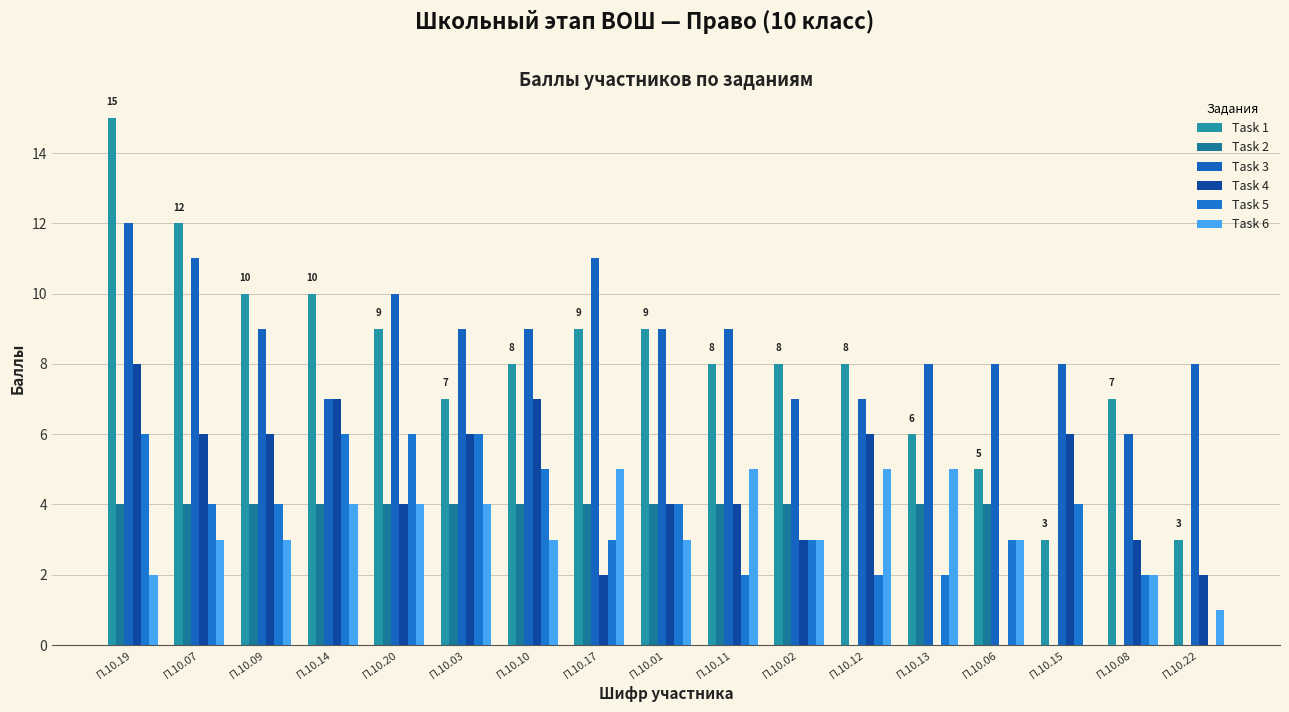

Are the bars grouped side by side (vs. stacked)?

Yes